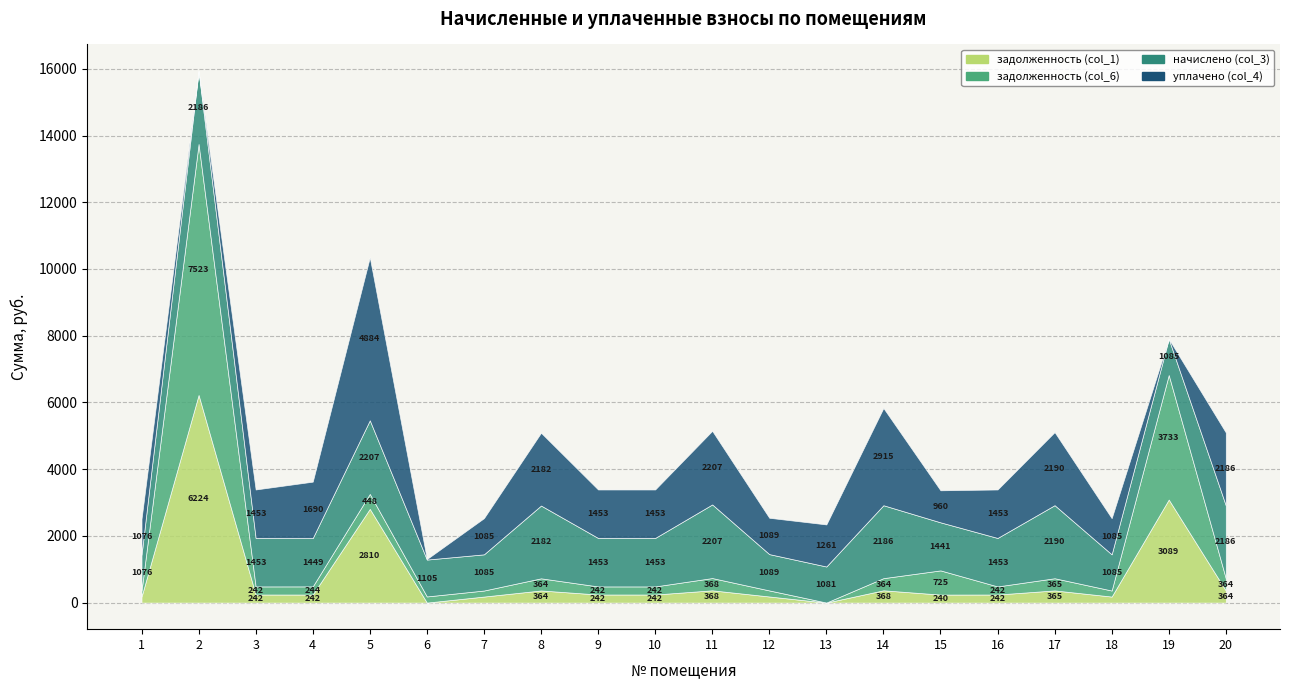

In задолженность (col_1), how many points are lower than both neighbors (excluding endpoints)?

5